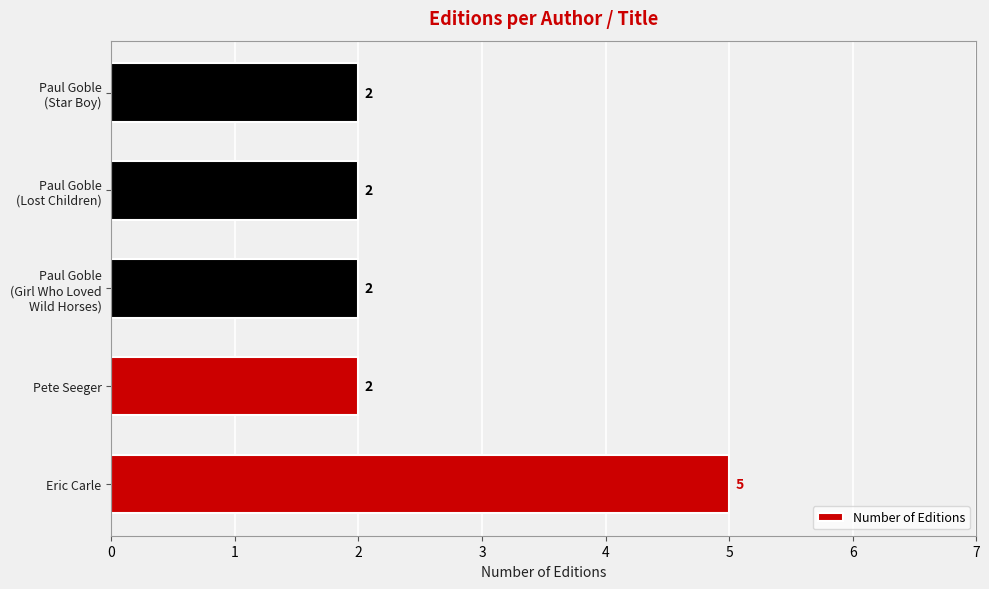

Count the values in the range 2 to 3.

4